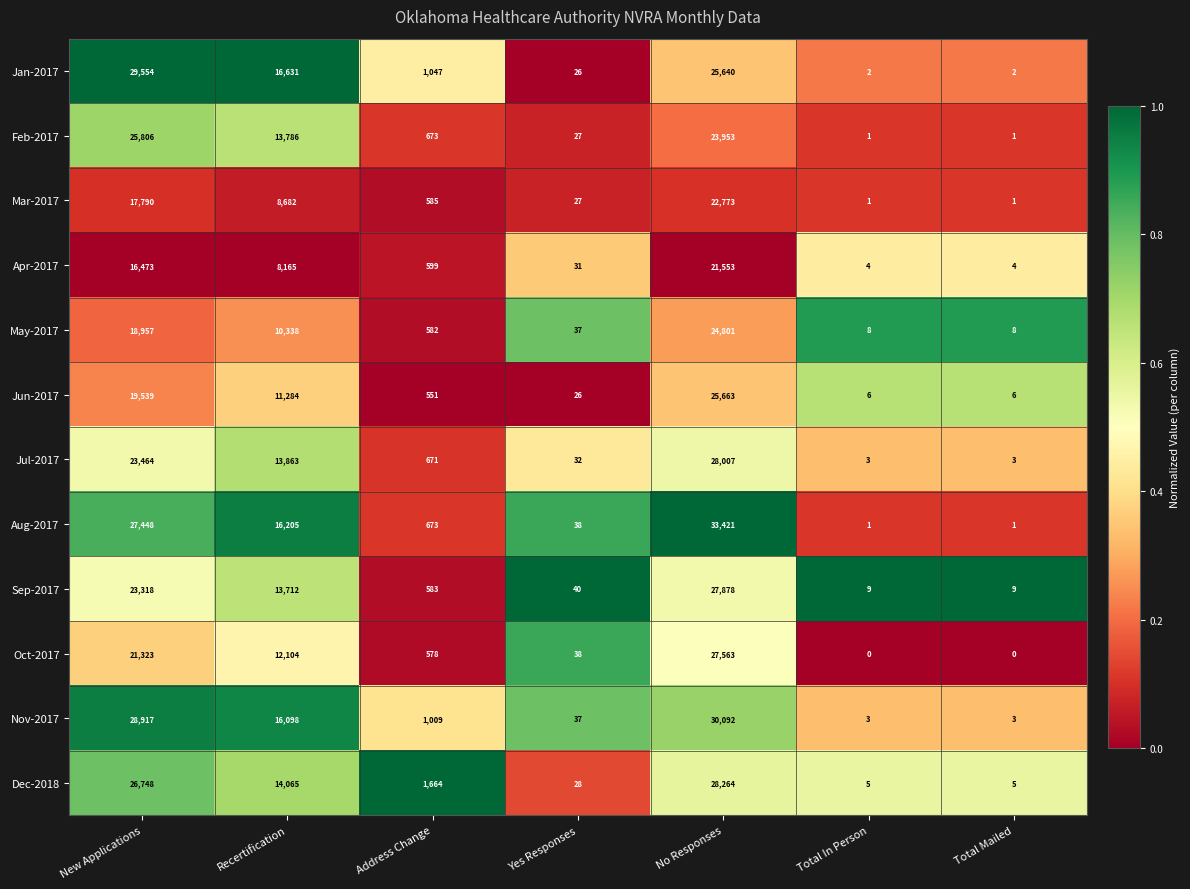

True or false: Oct-2017 has a value of 12104 at Recertification.

True